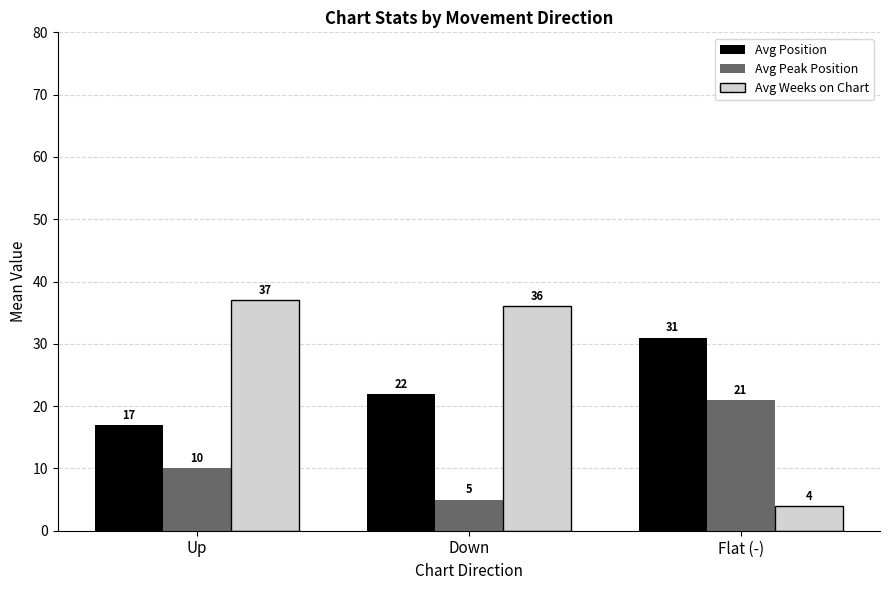

Is the value of Avg Weeks on Chart at Flat (-) greater than the value of Avg Peak Position at Up?

No